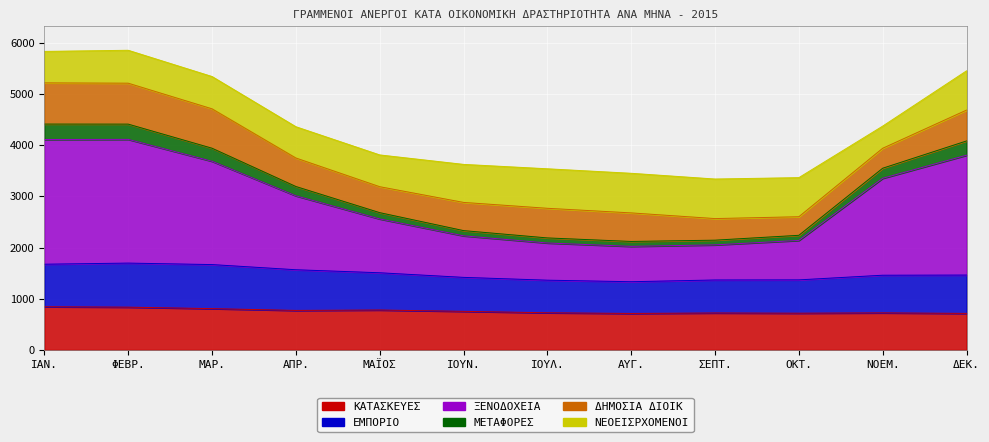

What position from the left is ΙΟΥΛ.?

7